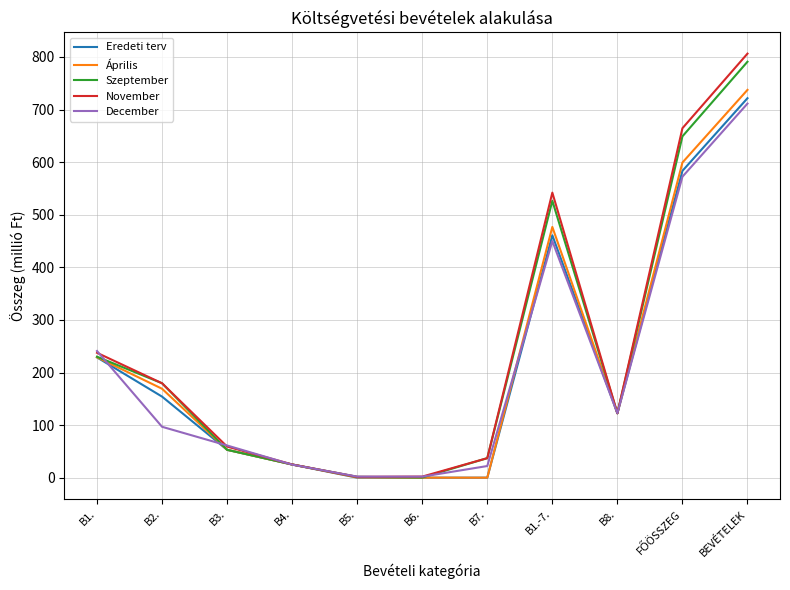

Which series changed the most between B5. and BEVÉTELEK?

November